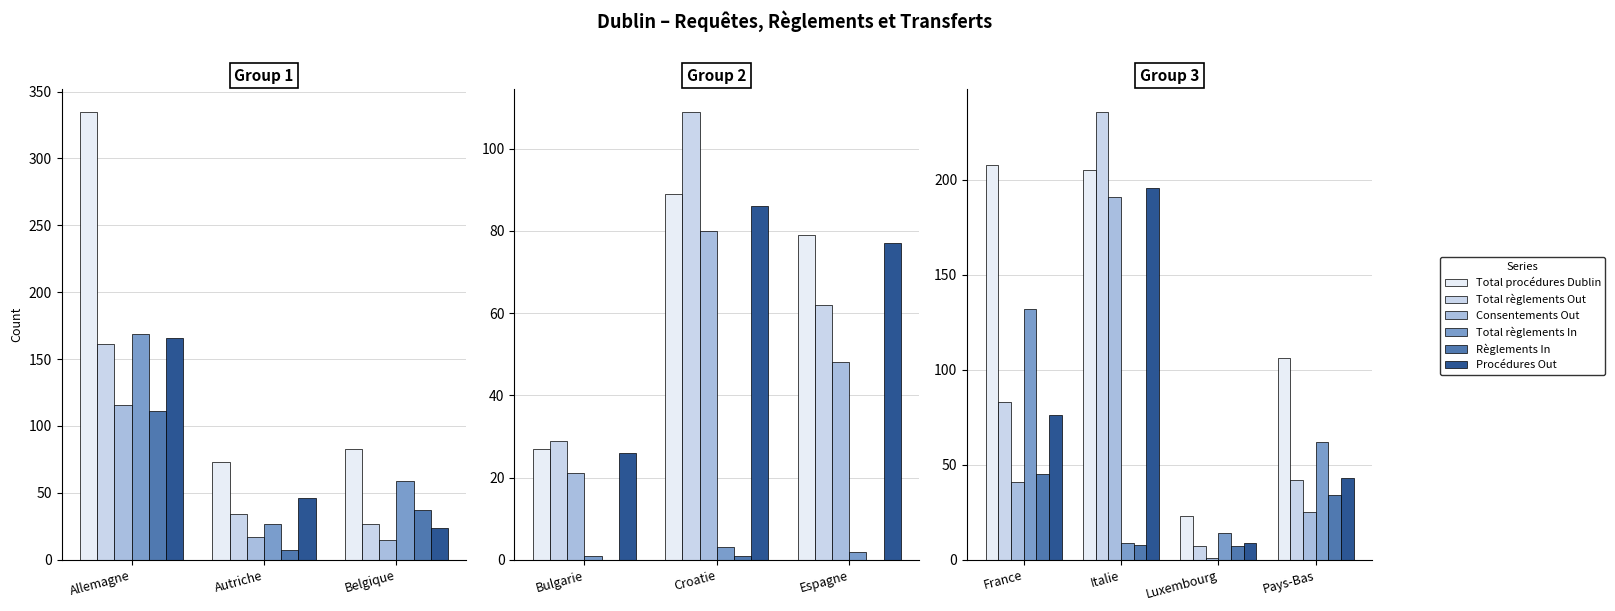

What is the label of the 2nd bar from the left?

Italie